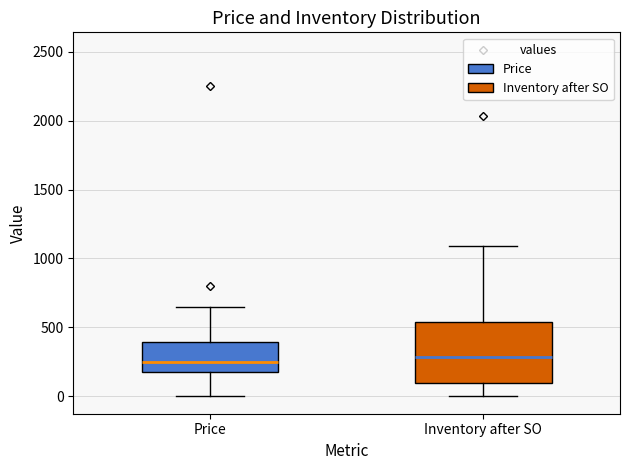

Reading left to right, transcribe this box plot: for each box, give where its median line is, the range the box spans, and where its two whiskers end, as read against the y-axis. The values are not printed on the chart, so give them approximately, as read against the axis.

Price: median 250, box 200 to 400, whiskers 0 to 650
Inventory after SO: median 300, box 100 to 550, whiskers 0 to 1100